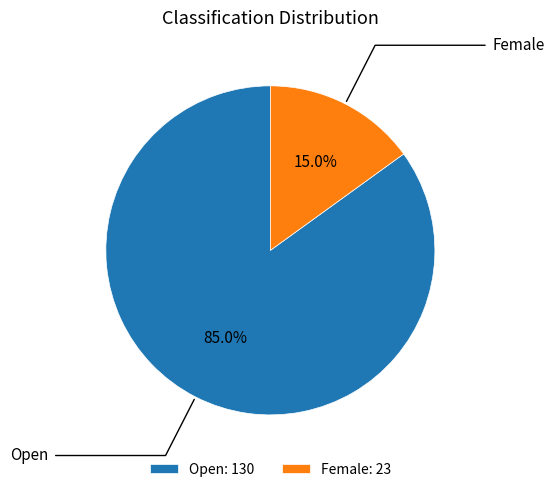

To the nearest percent, what is the difference between the Open and Female slice percentages?

70%